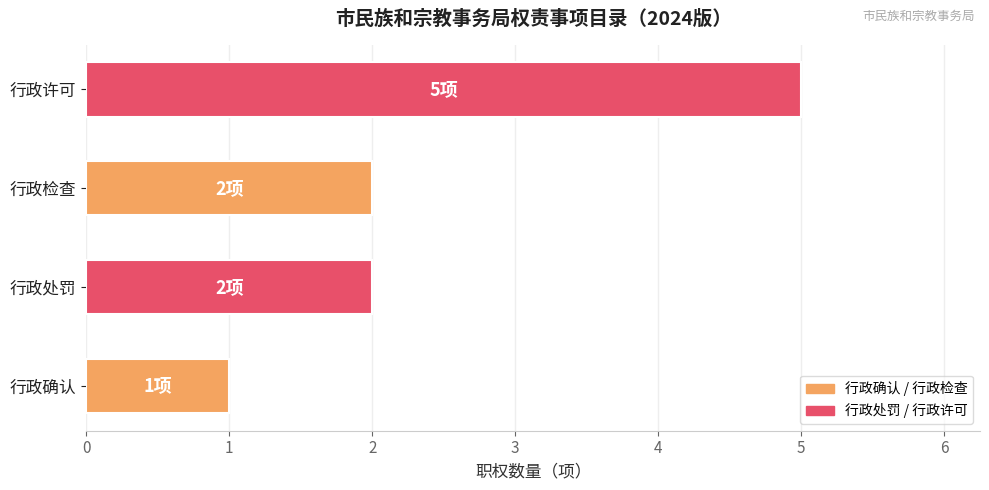

What is the sum of all values?

10